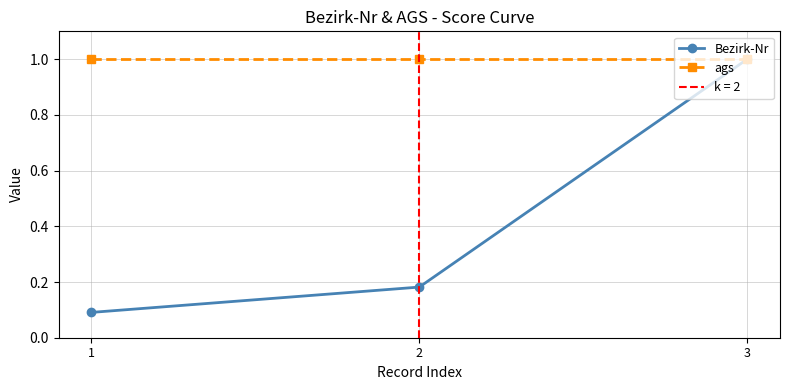

Rank the series by their average value, from lowest to highest.

Bezirk-Nr, ags